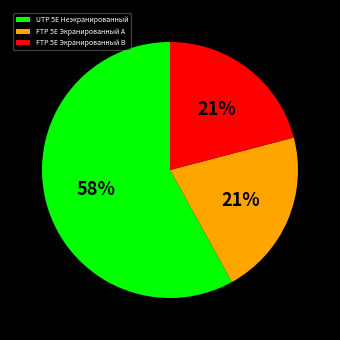

Combined, do FTP 5E Экранированный B and FTP 5E Экранированный A account for over 50%?

No